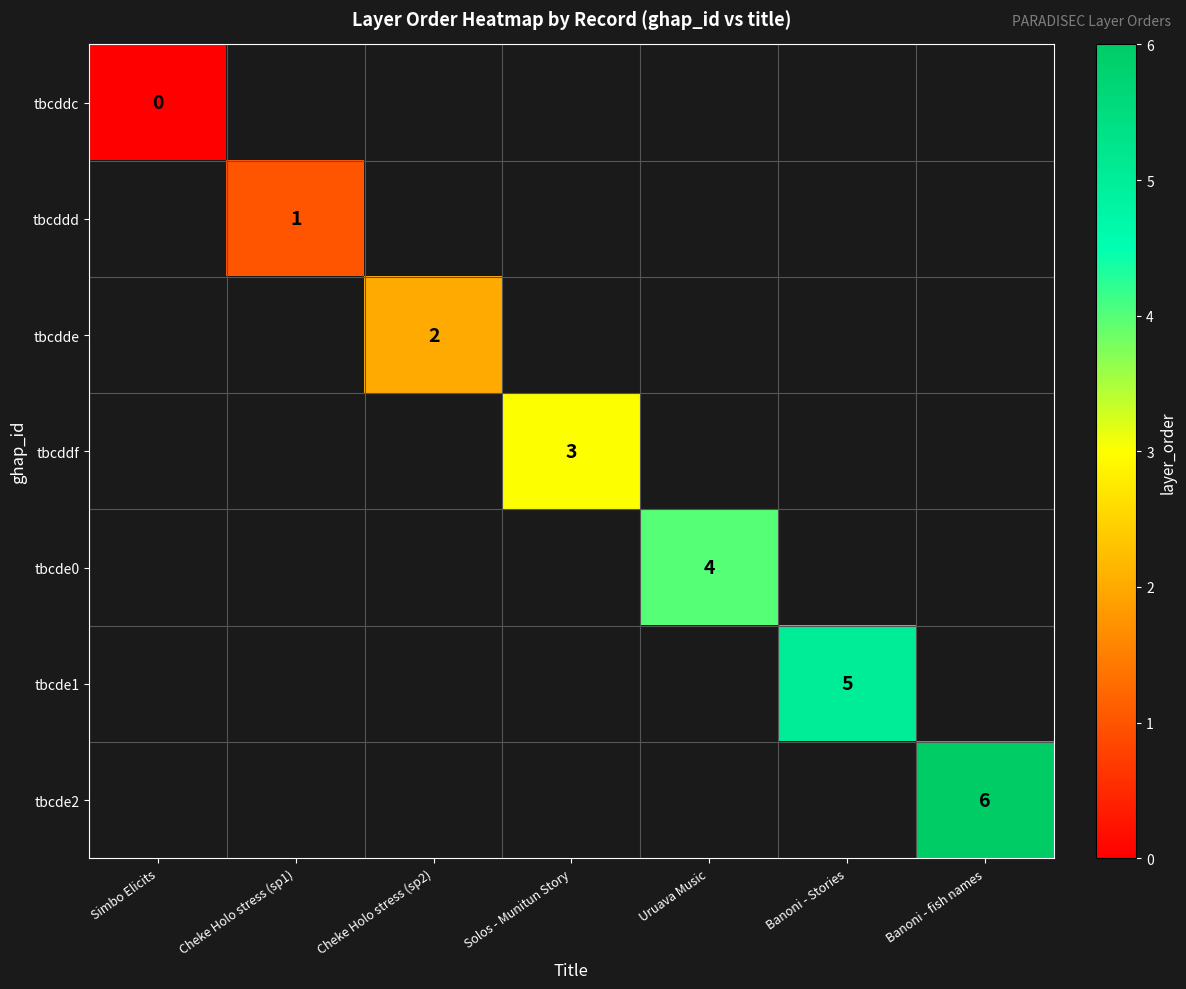

The value of tbcde1 at Banoni - Stories is 8. True or false?

False